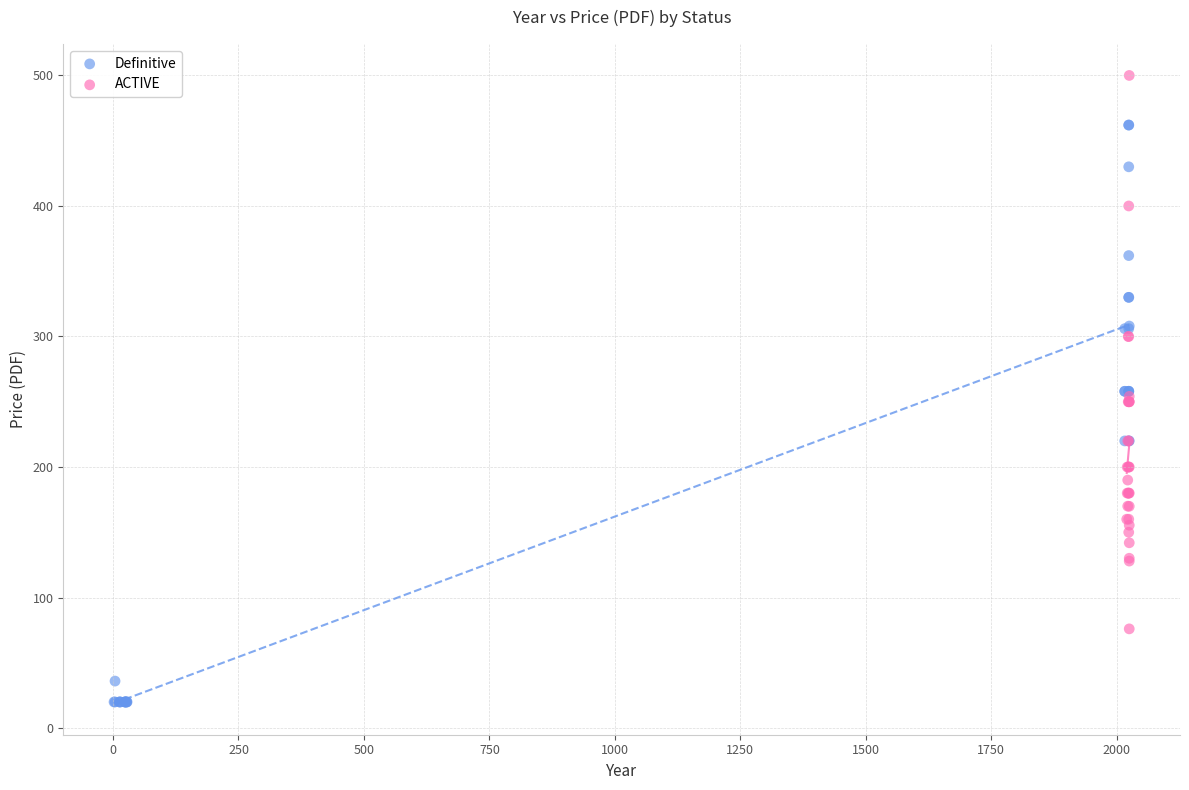

Which series contains the lowest Y value?

Definitive